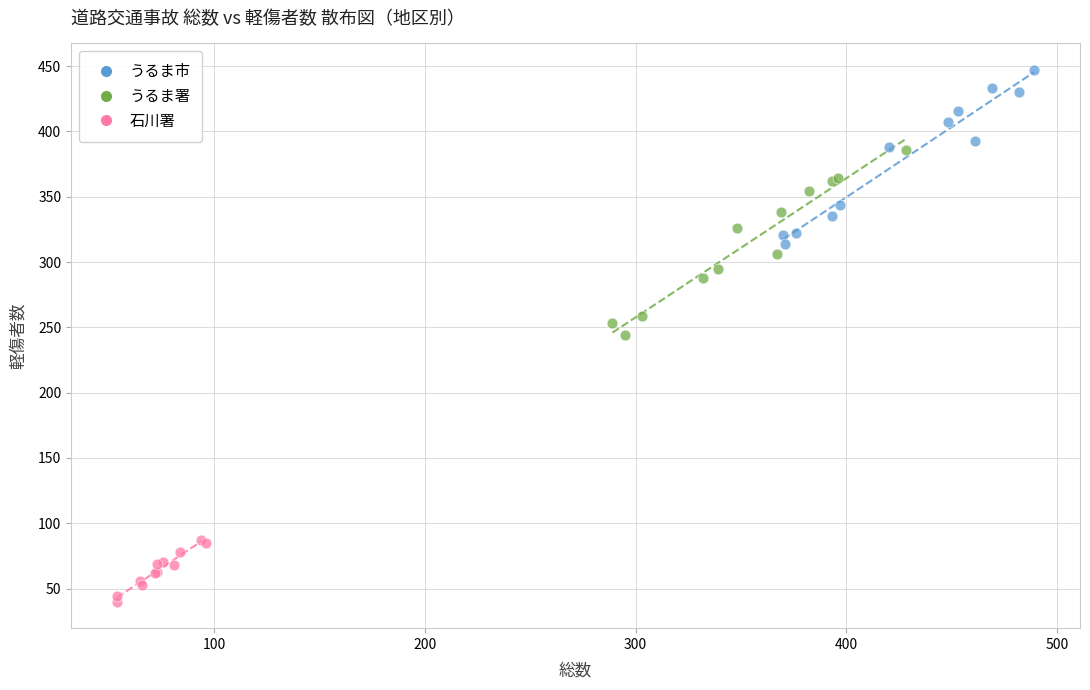

What are all the series names shown in the legend?

うるま市, うるま署, 石川署